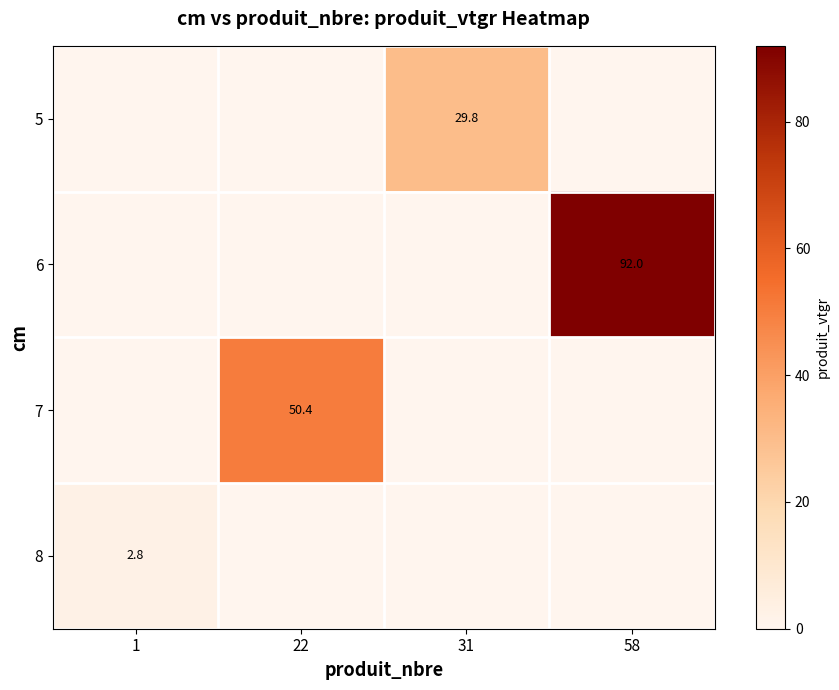

True or false: 5 has a value of 29.8 at 31.

True